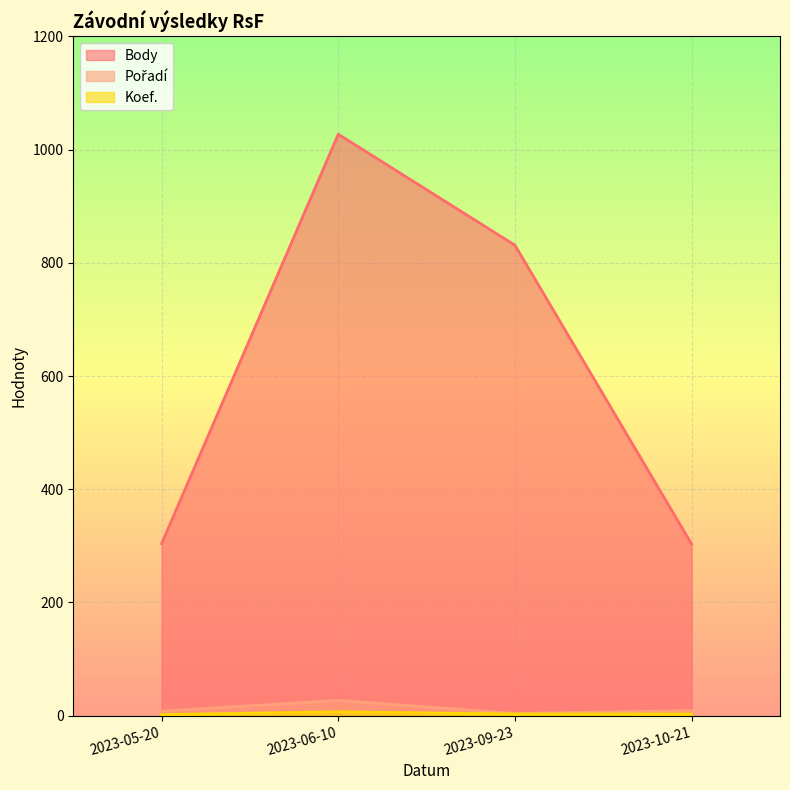

List the labels in order of Koef. value, largest first.

2023-06-10, 2023-09-23, 2023-10-21, 2023-05-20